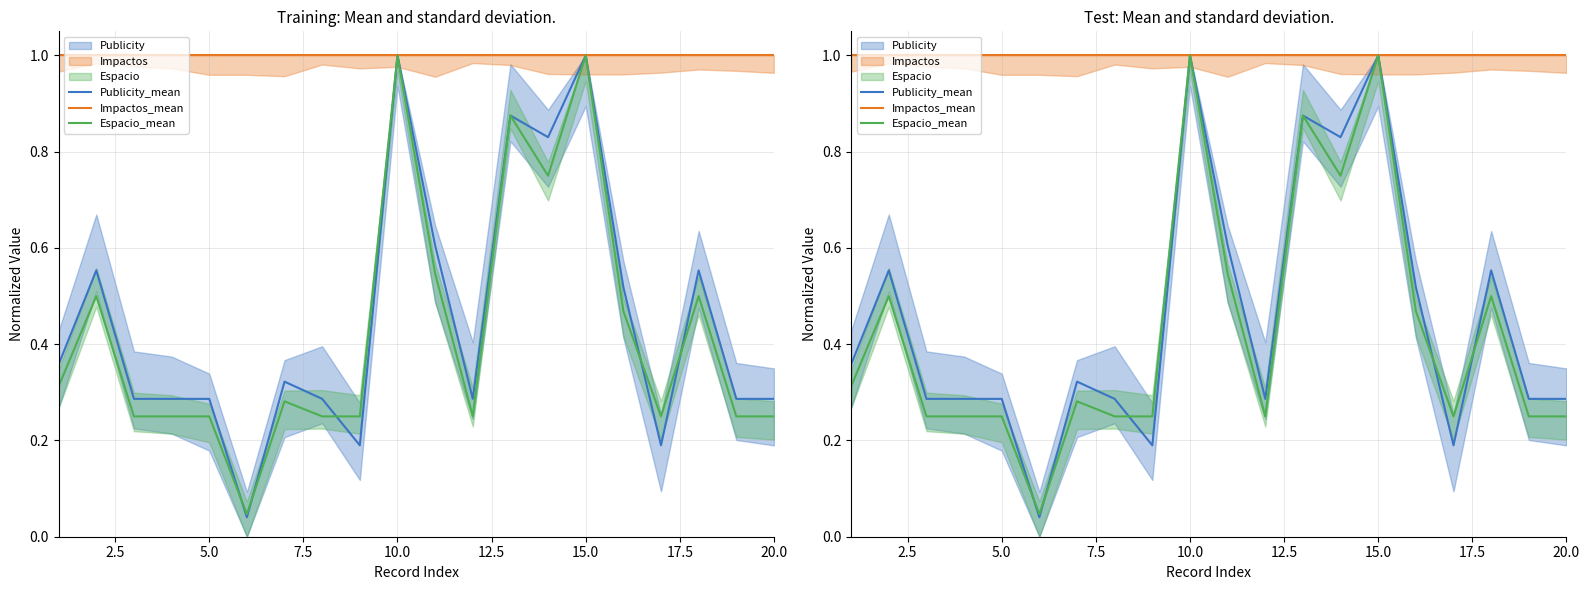

Reading right to left, transcribe all the data shown in this chart.

Publicity_mean: 0.3	0.3	0.6	0.2	0.5	1.0	0.8	0.9	0.3	0.6	1.0	0.2	0.3	0.3	0.0	0.3	0.3	0.3	0.6	0.4
Impactos_mean: 1.0	1.0	1.0	1.0	1.0	1.0	1.0	1.0	1.0	1.0	1.0	1.0	1.0	1.0	1.0	1.0	1.0	1.0	1.0	1.0
Espacio_mean: 0.2	0.2	0.5	0.2	0.5	1.0	0.8	0.9	0.2	0.5	1.0	0.2	0.2	0.3	0.0	0.2	0.2	0.2	0.5	0.3